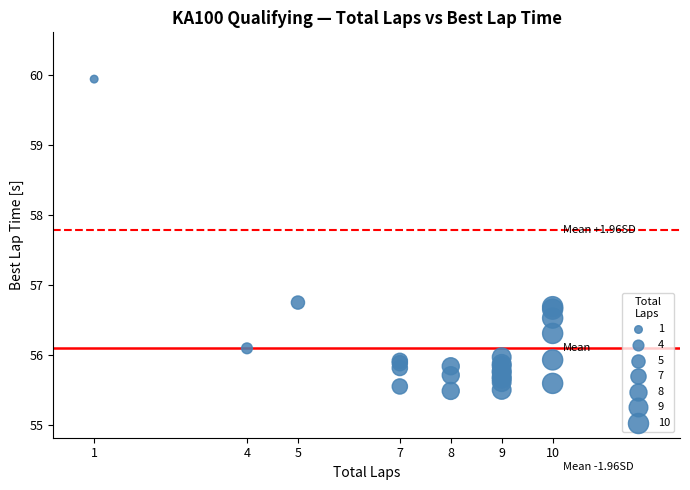

What Y value in the scatter plot is closest to 57?

56.8